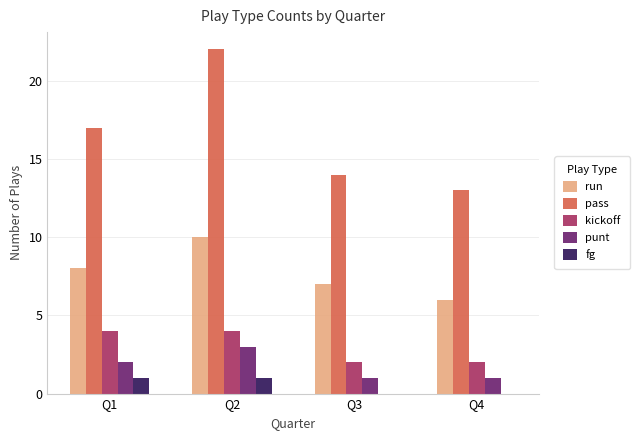

Where is pass nearest to the value 17?

Q1